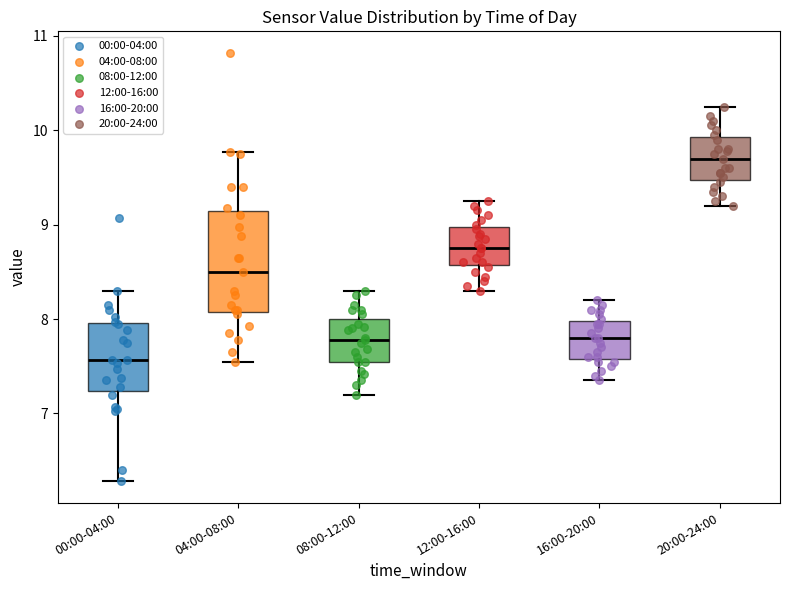

Reading left to right, read every box against the y-axis: the position of its median line, the range the box covers, and the ends of its whiskers. The values are not printed on the chart, so give them approximately, as read against the axis.

00:00-04:00: median 7.6, box 7.2 to 8.0, whiskers 6.3 to 8.3
04:00-08:00: median 8.5, box 8.1 to 9.1, whiskers 7.6 to 9.8
08:00-12:00: median 7.8, box 7.6 to 8.0, whiskers 7.2 to 8.3
12:00-16:00: median 8.8, box 8.6 to 9.0, whiskers 8.3 to 9.3
16:00-20:00: median 7.8, box 7.6 to 8.0, whiskers 7.4 to 8.2
20:00-24:00: median 9.7, box 9.5 to 9.9, whiskers 9.2 to 10.3